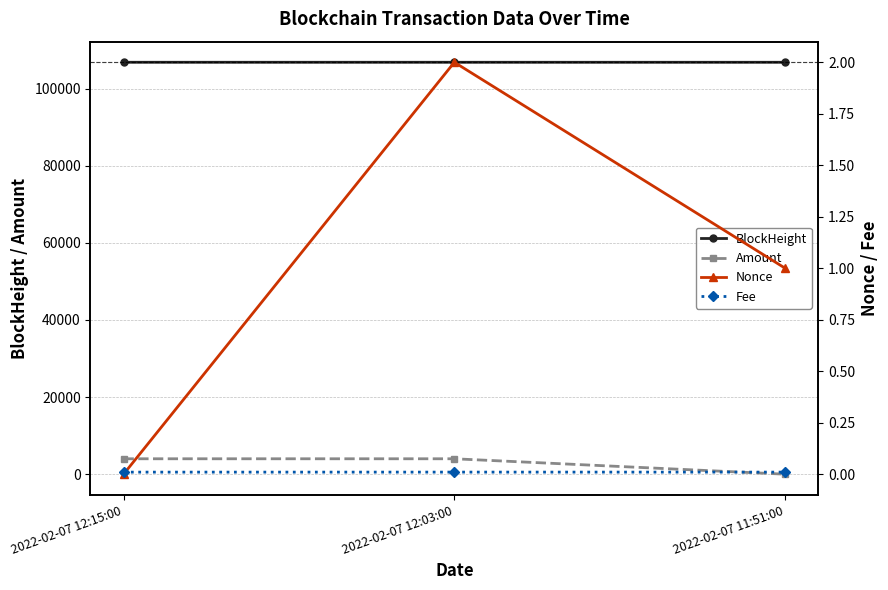

Rank the series at 2022-02-07 11:51:00 from lowest to highest value.

Fee, Nonce, Amount, BlockHeight